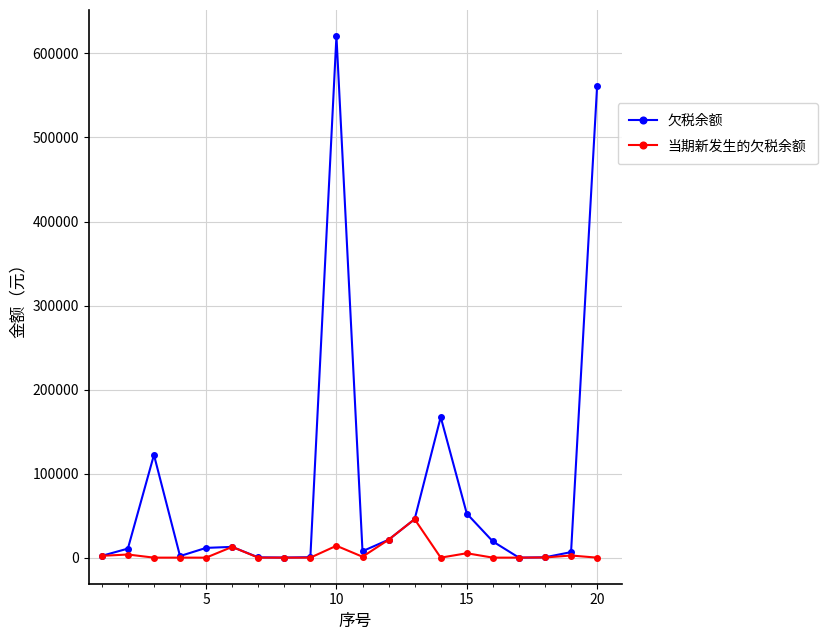

Which series has the largest total across all categories?

欠税余额